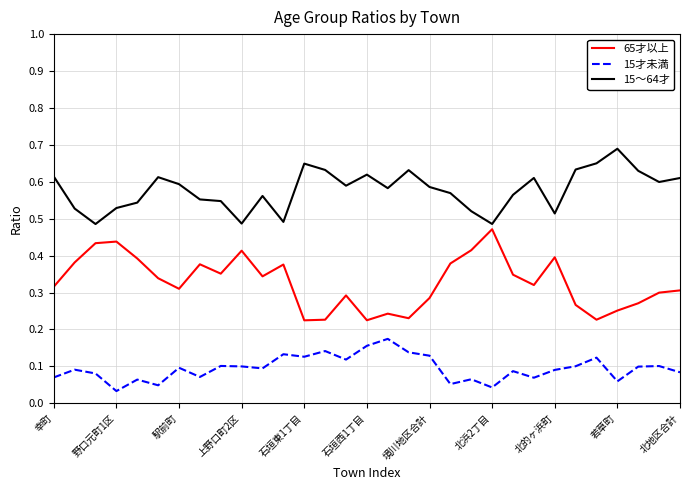

At how many categories does at least one series exceed 0?

31